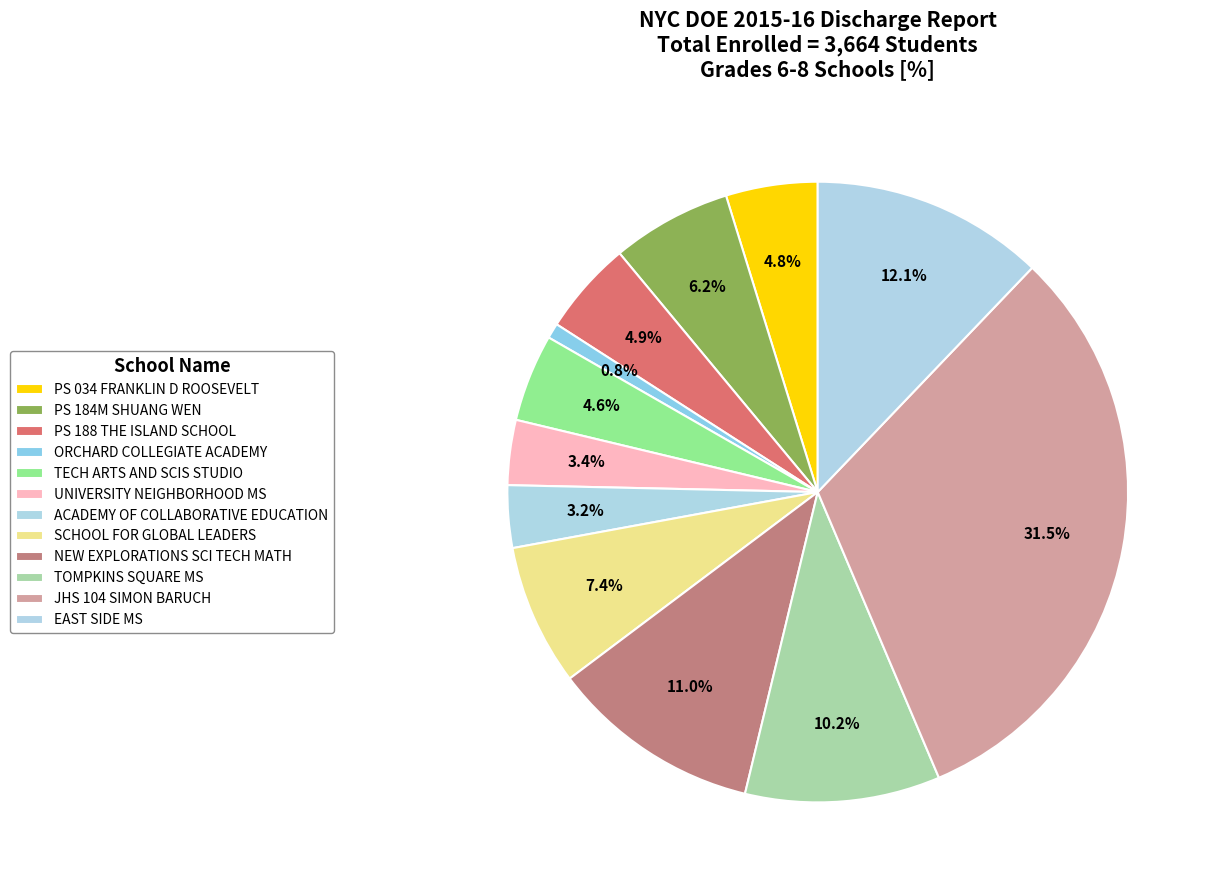

How many slices are in this pie chart?

12